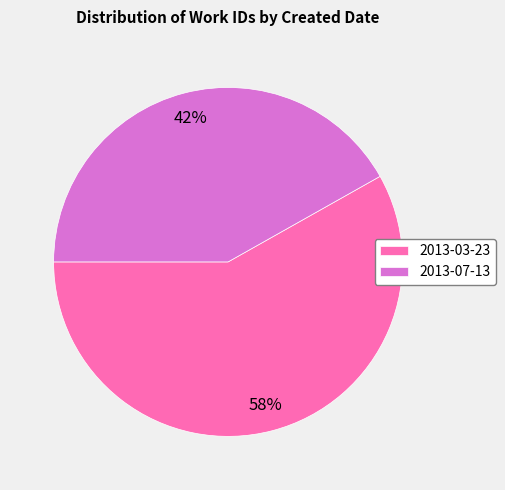

Is it true that 2013-03-23 is 70% of the pie?

False